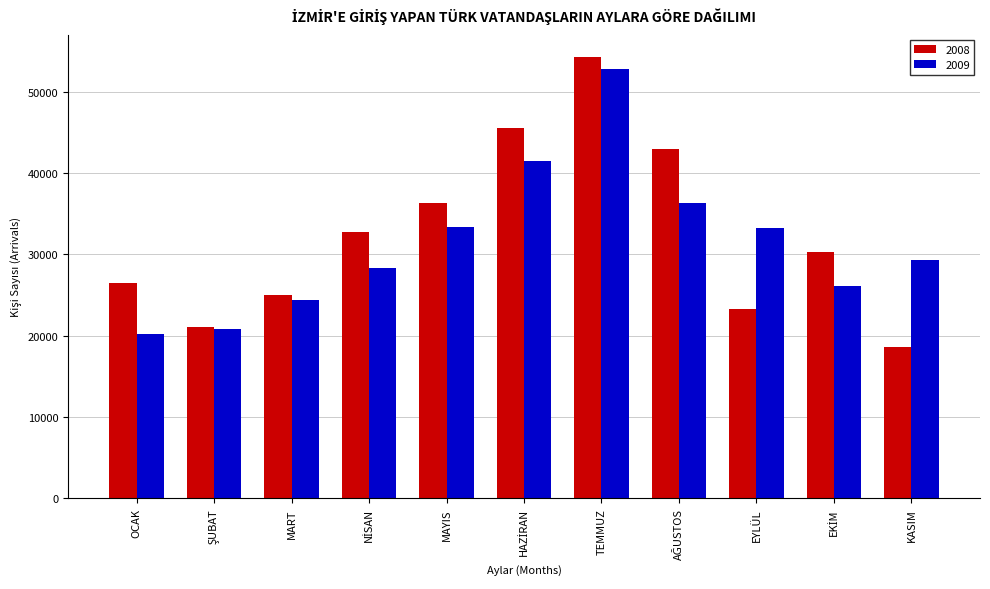

What is the label of the 11th bar from the left?

KASIM